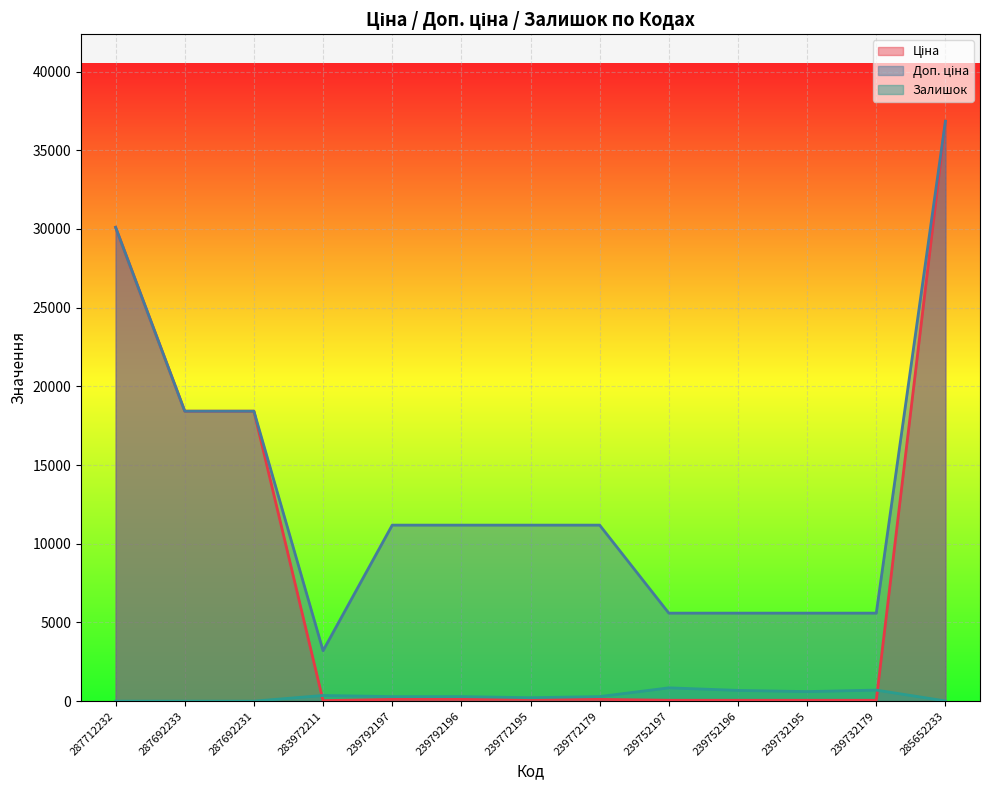

In Залишок, how many points are lower than both neighbors (excluding endpoints)?

3